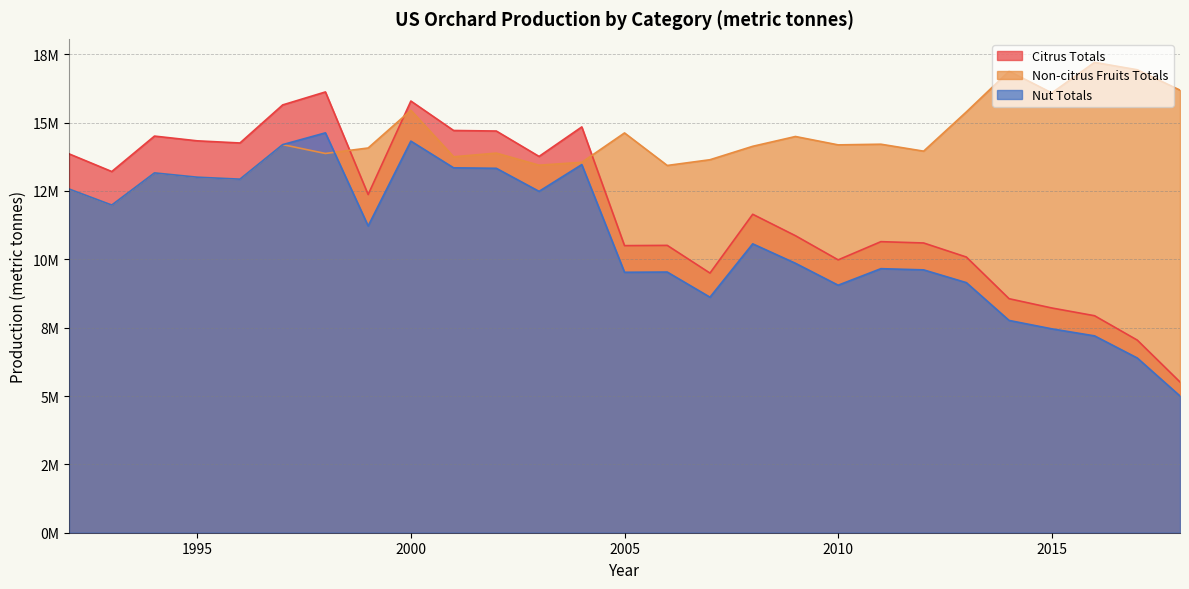

What are all the series names shown in the legend?

Citrus Totals, Non-citrus Fruits Totals, Nut Totals